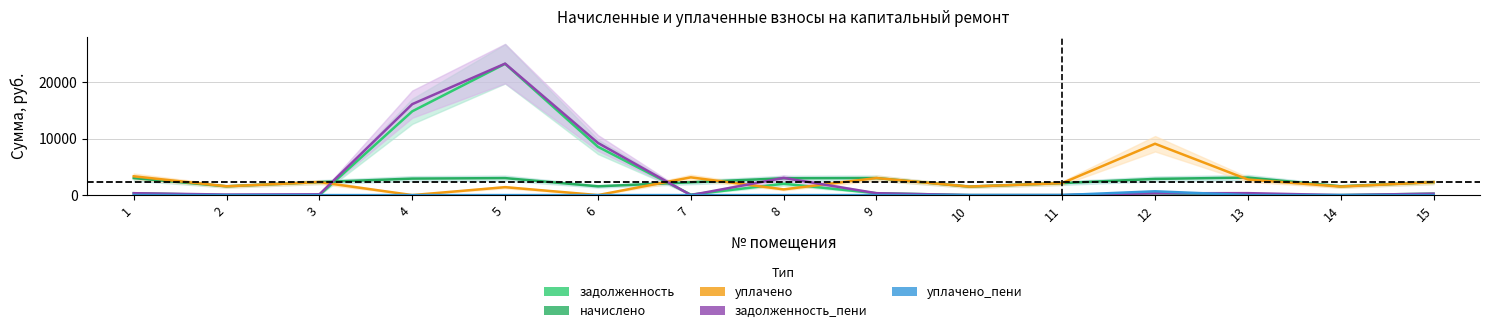

Between which two adjacent categories do начислено and задолженность first intersect?

3 and 4